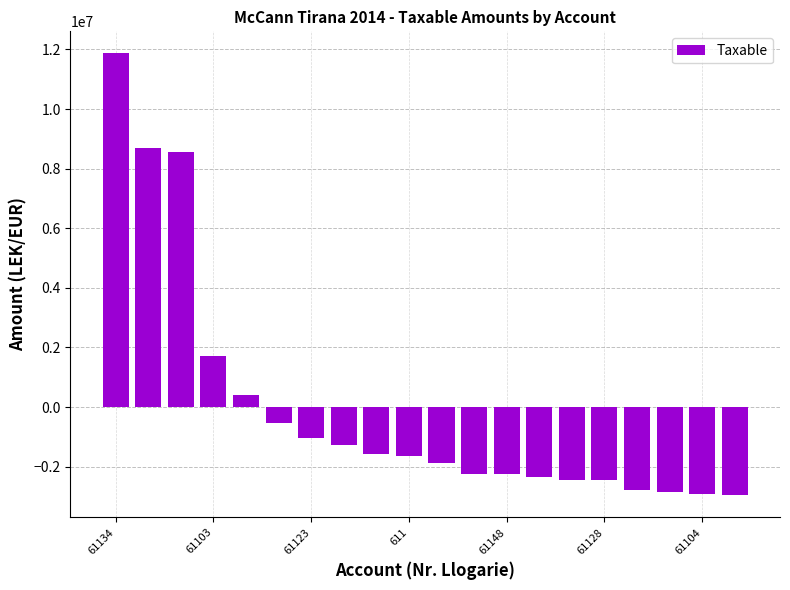

What is the smallest value displayed?

-2960235.6